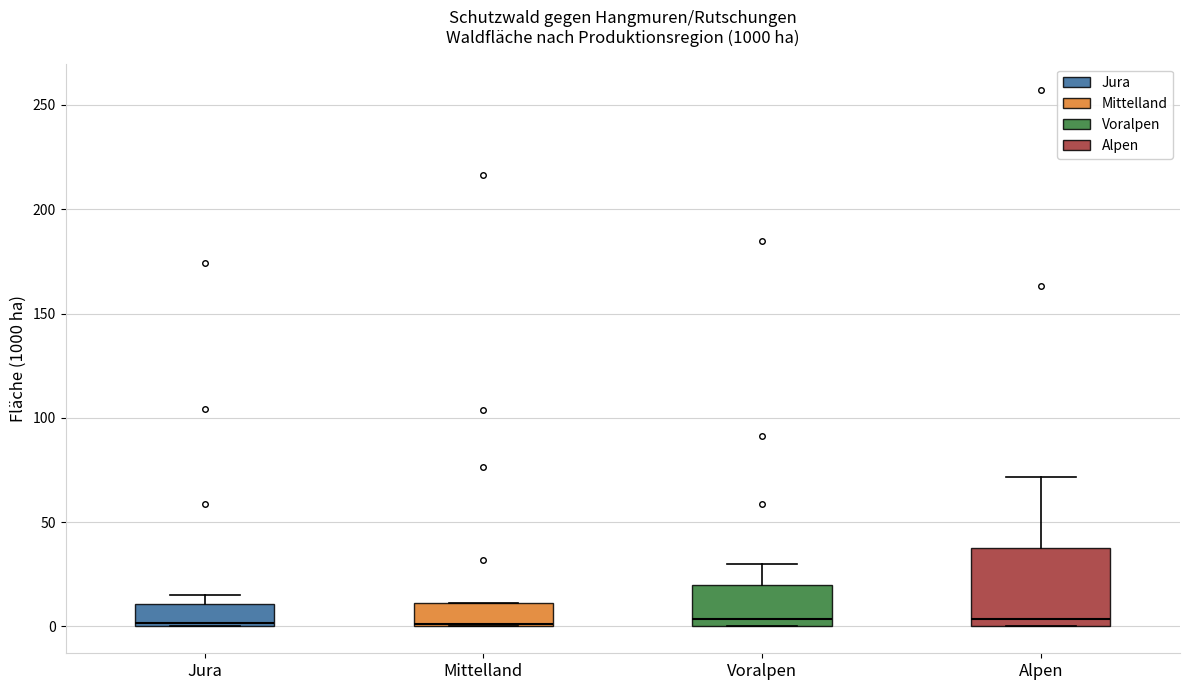

Where does the upper whisker of the box for Alpen end on the y-axis? The values are not printed on the chart, so give them approximately, as read against the axis.

70